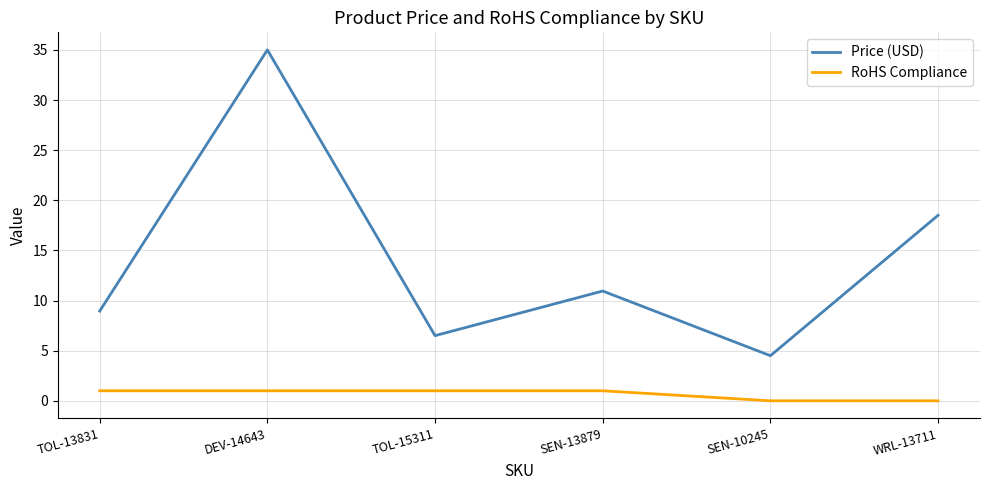

What is the minimum value for Price (USD)?

4.5